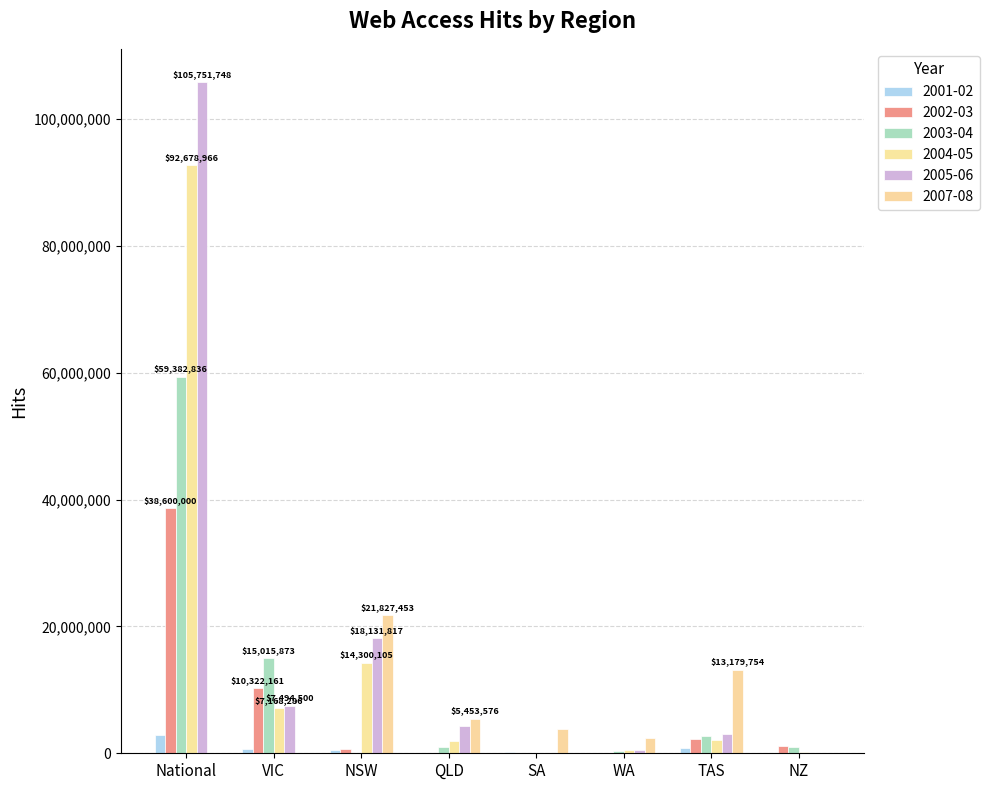

The value of 2002-03 at TAS is 2220000. True or false?

True